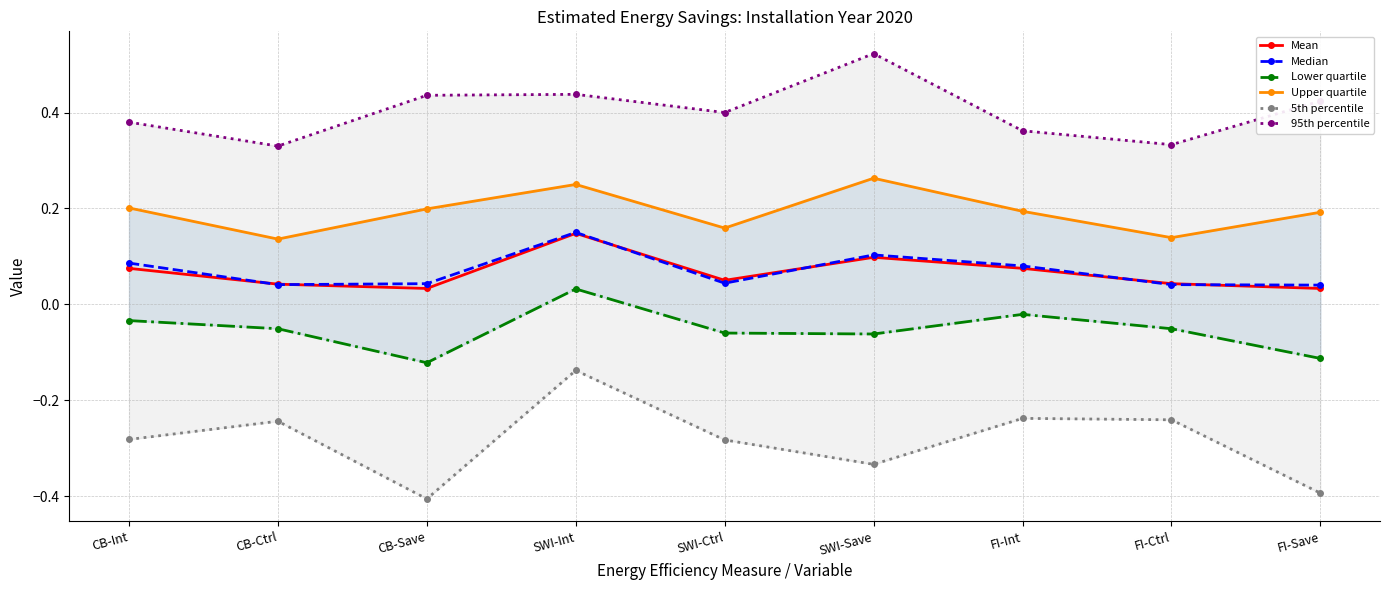

What is the difference between the second highest and minimum values in the Median series?

0.1